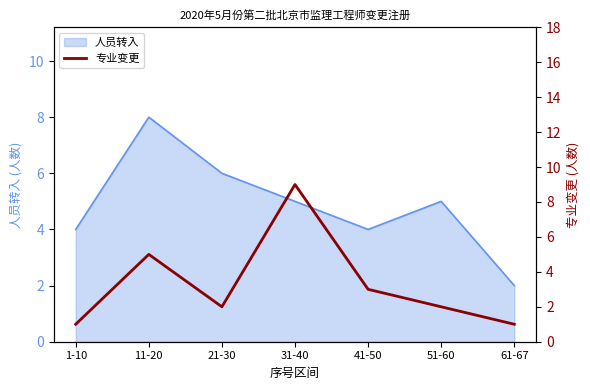

At which label does the data first exceed 2?

11-20